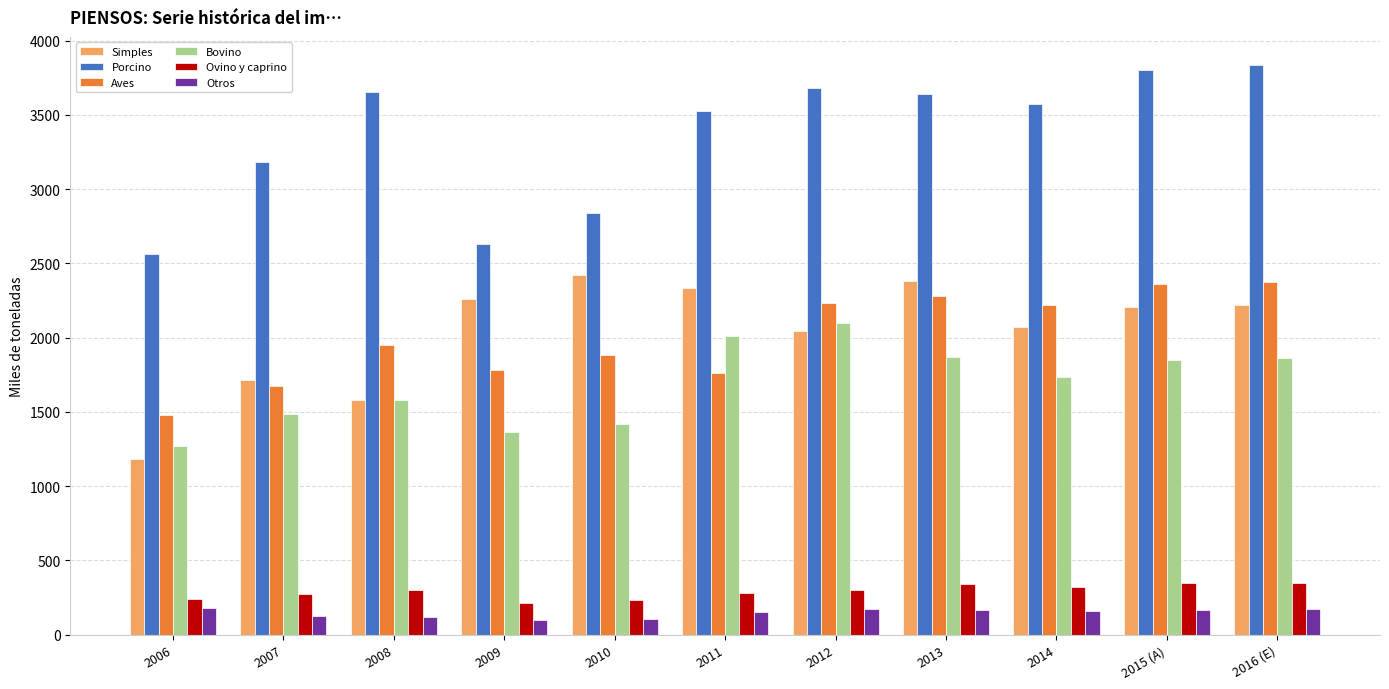

The value of Aves at 2012 is 499.5. True or false?

False